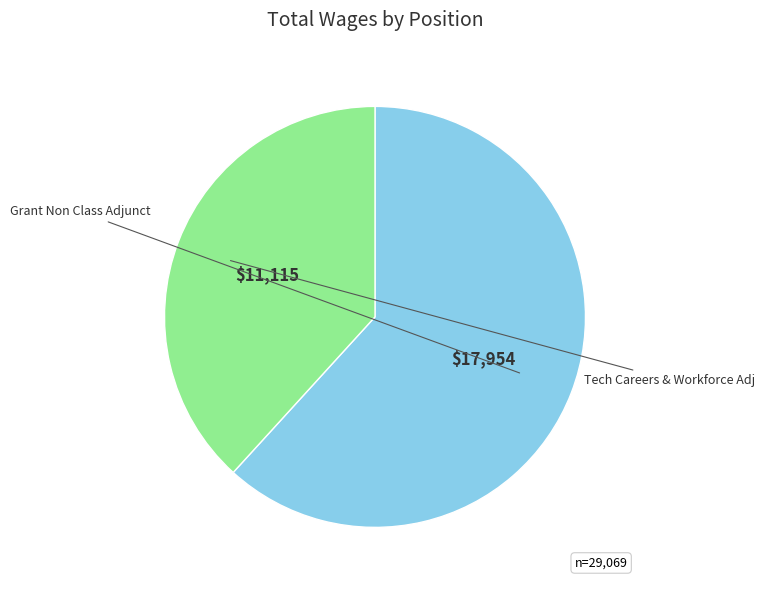

The Grant Non Class Adjunct slice represents 62% of the pie. True or false?

True